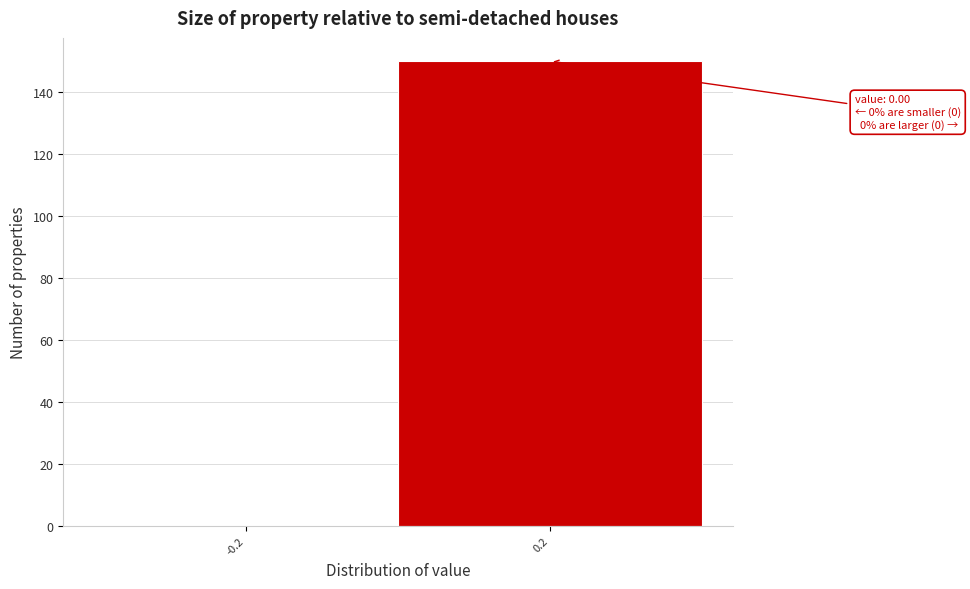

Reading left to right, extract all data points from this chart.

-0.2=0	0.2=150